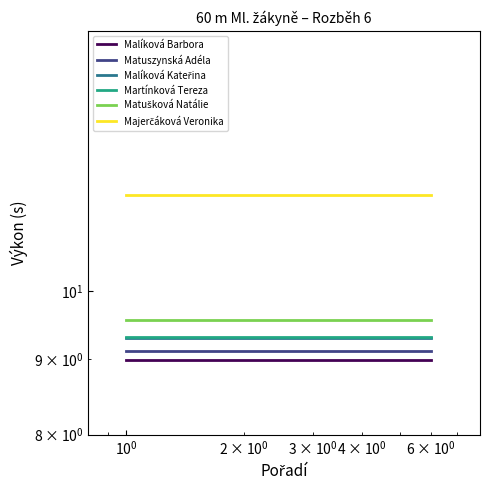

True or false: Malíková Barbora and Matušková Natálie cross at least once.

False